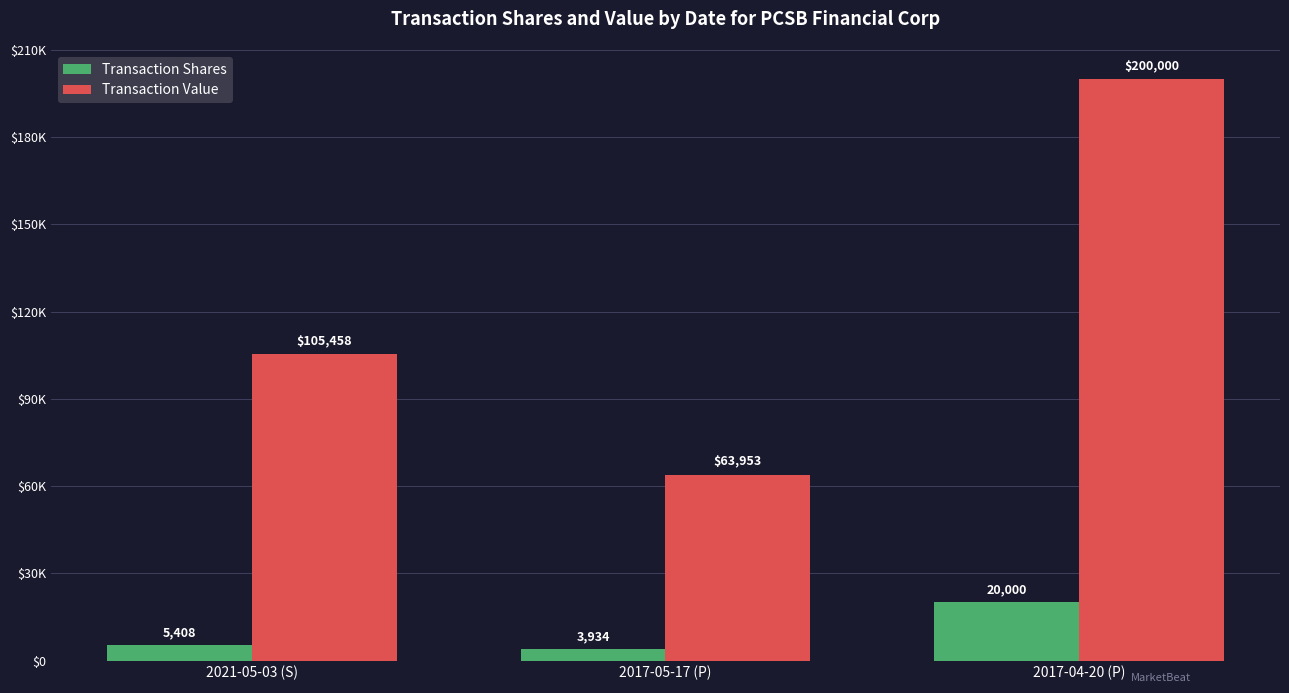

Where is Transaction Value nearest to the value 131976?

2021-05-03 (S)